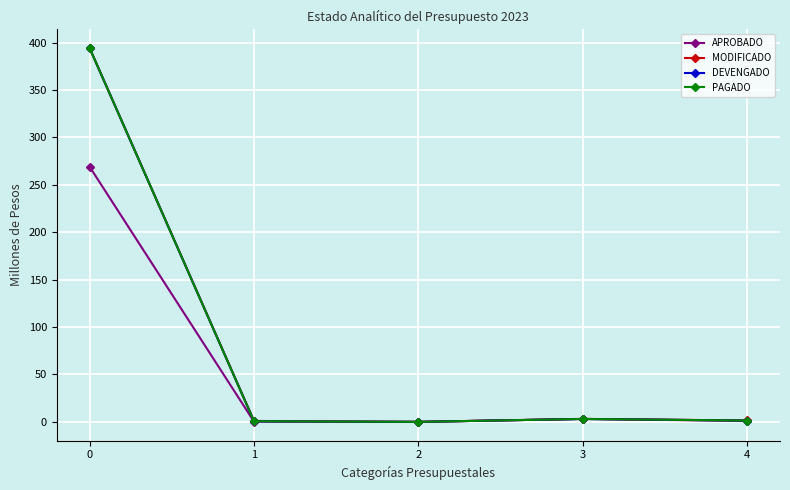

Is this an area chart (filled region under the line)?

No